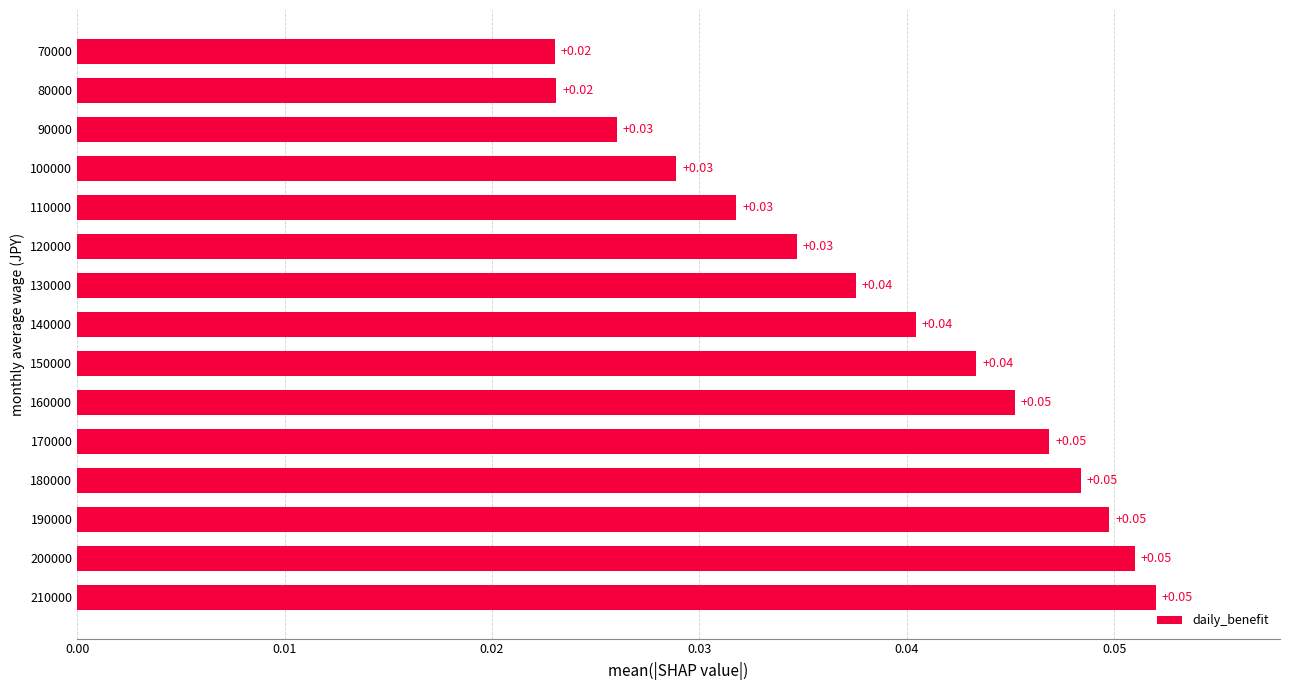

Which has a higher value, 200000 or 180000?

200000